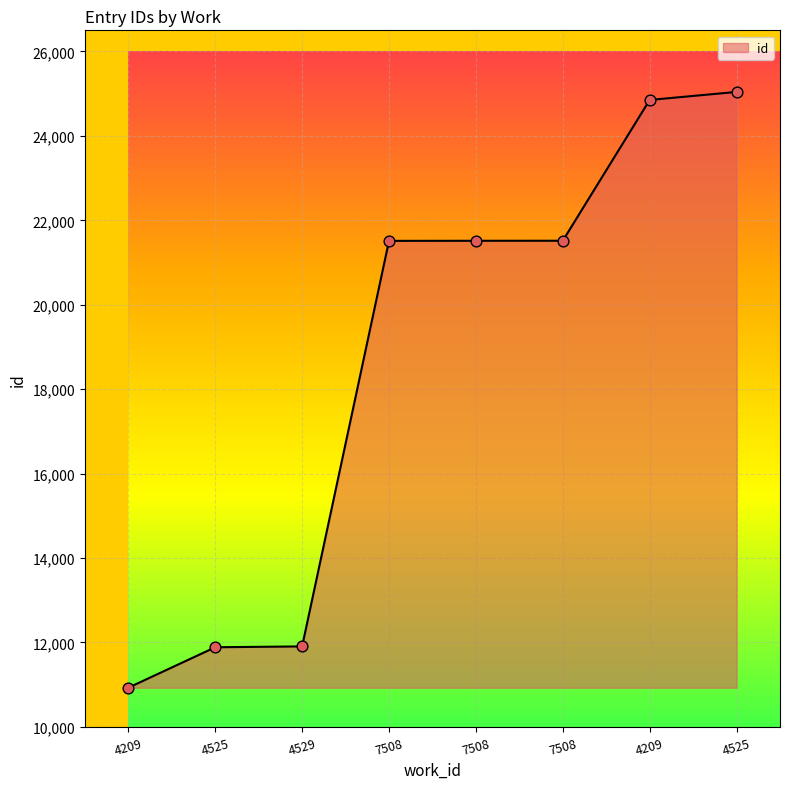

Which has a higher value, 7508 or 4525?

4525